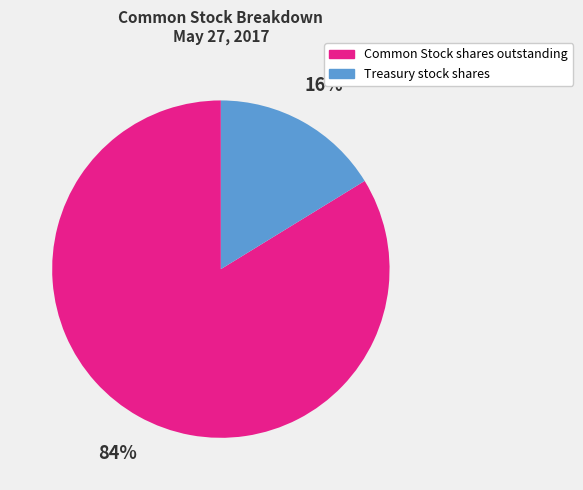

Which slice represents more than half of the pie?

Common Stock shares outstanding